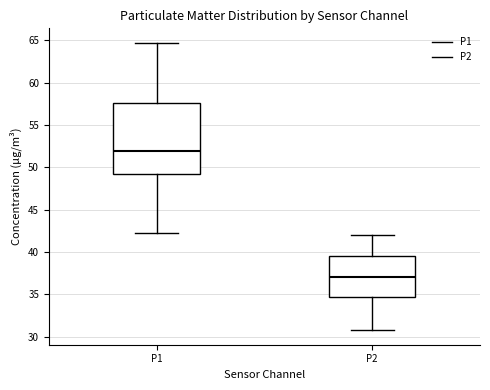

Which box's median line is the highest?

P1